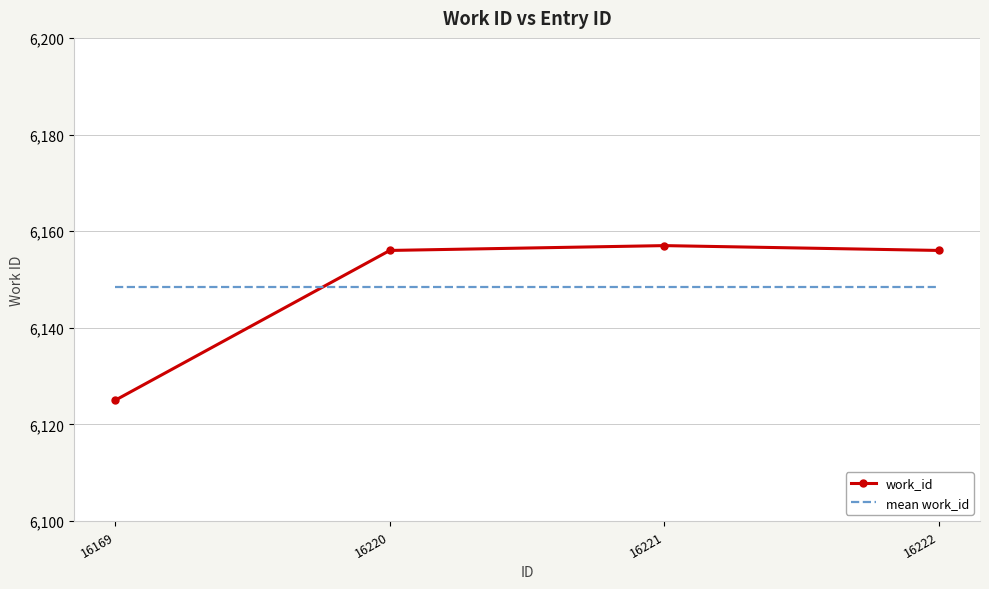

Rank the series at 16220 from highest to lowest value.

work_id, mean work_id